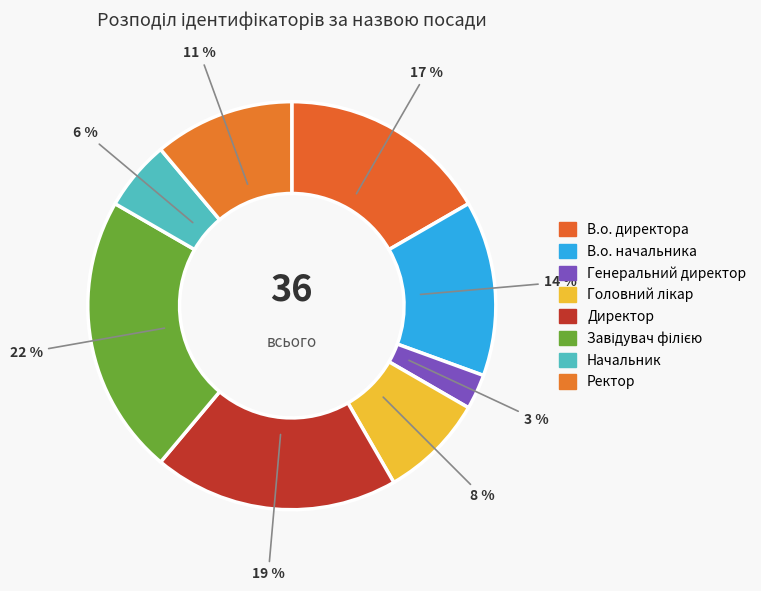

How many segments does this pie chart have?

8